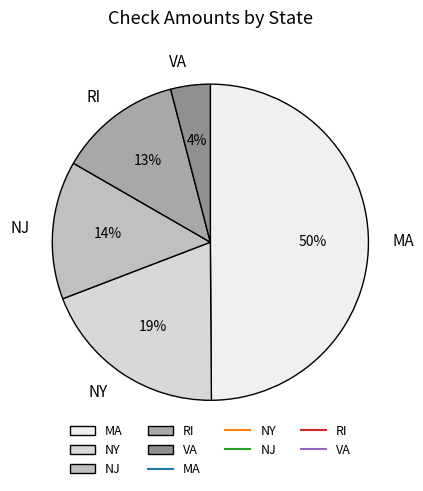

Is the sum of NY and VA greater than half?

No